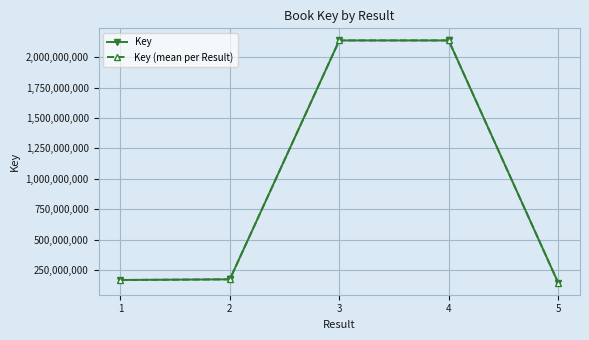

What is the value of the Key (mean per Result) point at the 2nd from the left?

174355445